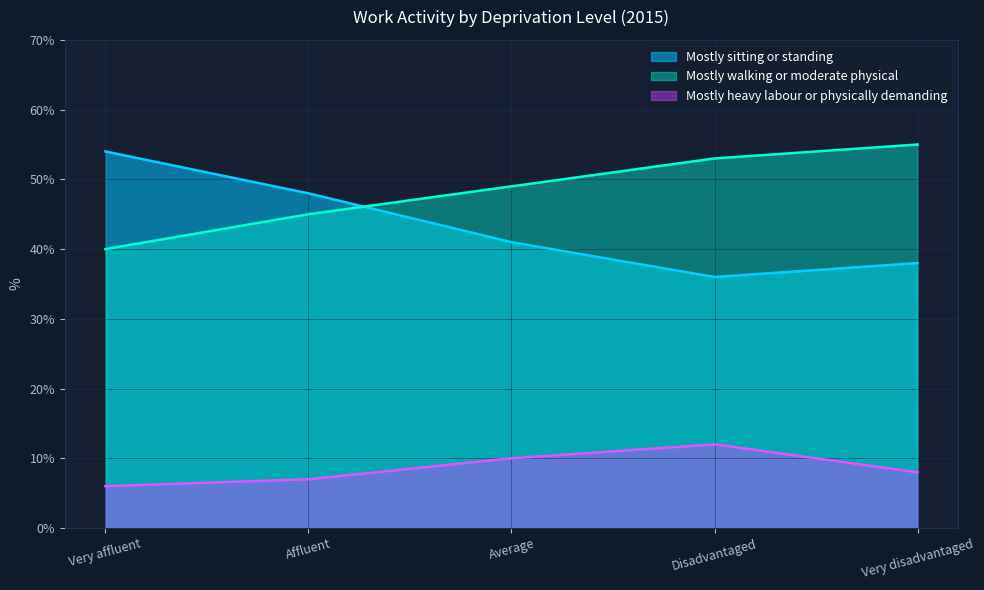

At how many categories does at least one series exceed 52?

3